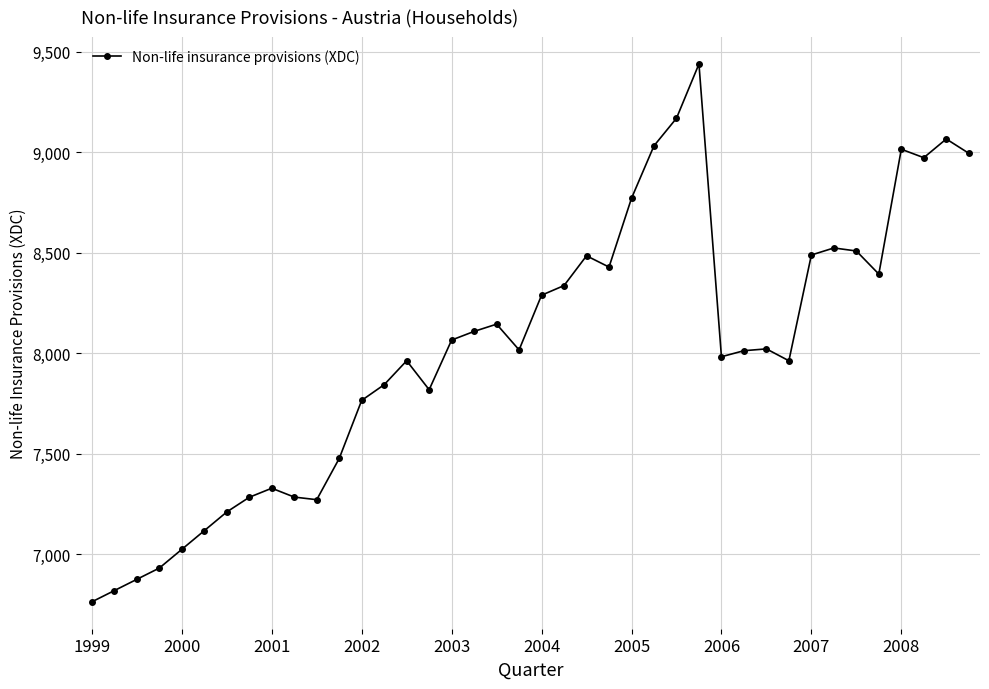

What is the greatest value displayed?

9438